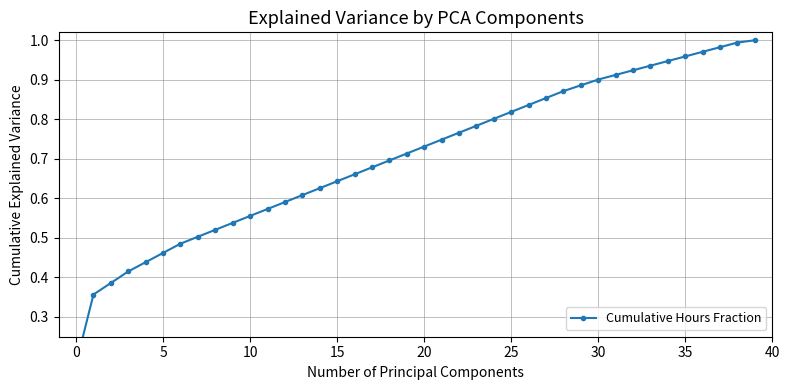

Does the chart display data point markers on the line(s)?

Yes